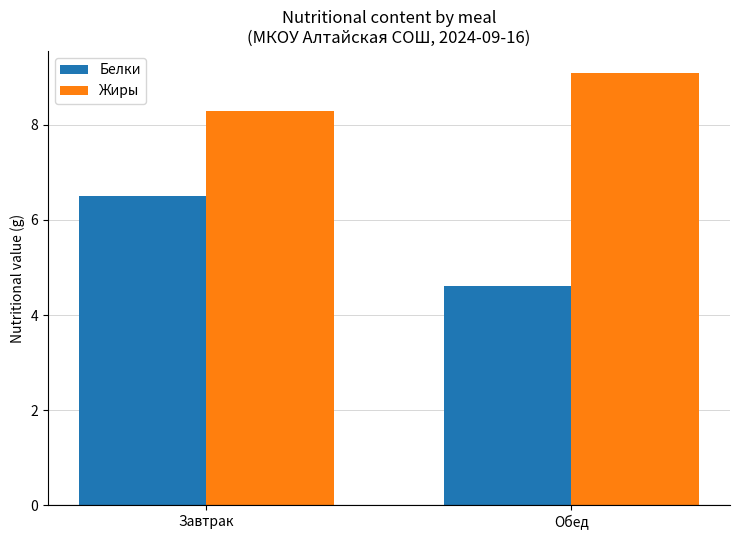

Reading left to right, list all the values displayed in this chart.

Белки: 6.5	4.6
Жиры: 8.3	9.1